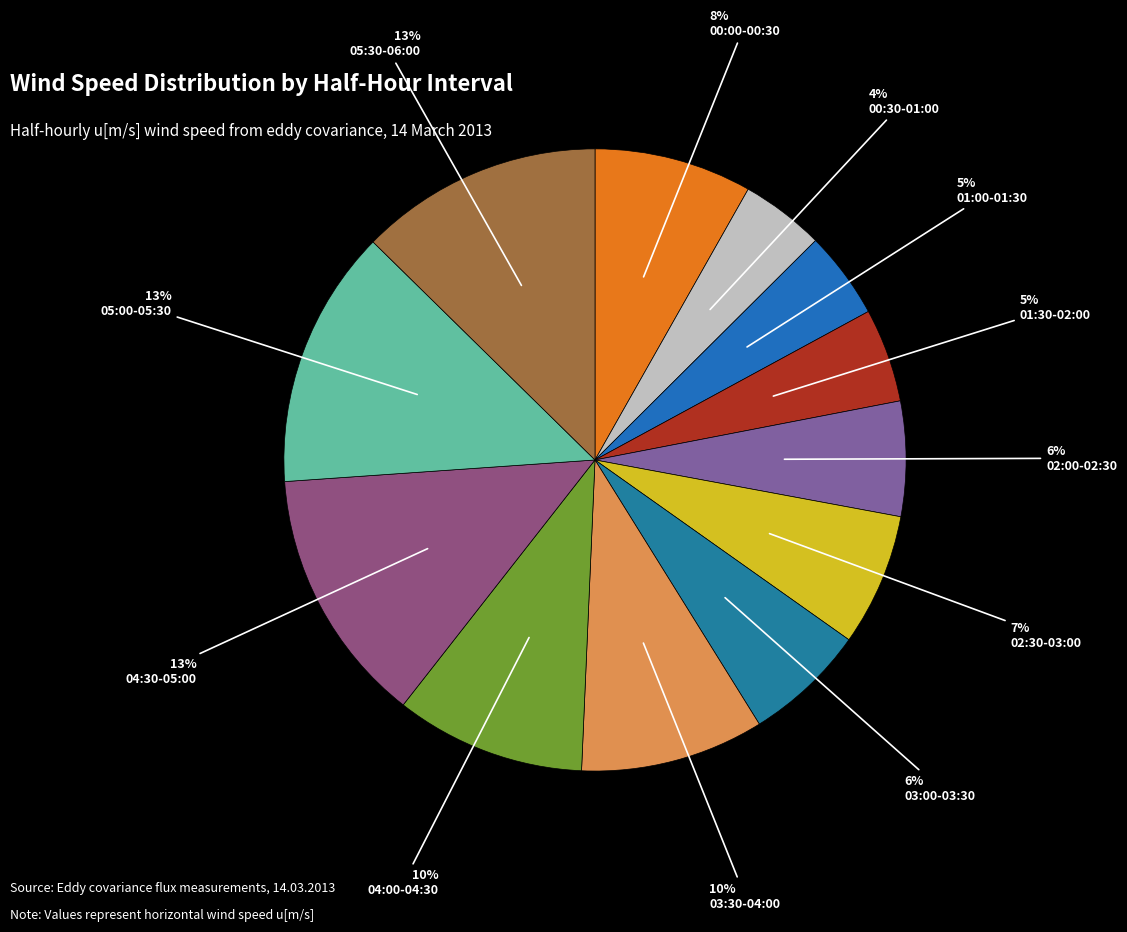

Is the sum of 02:30-03:00 and 01:00-01:30 greater than half?

No